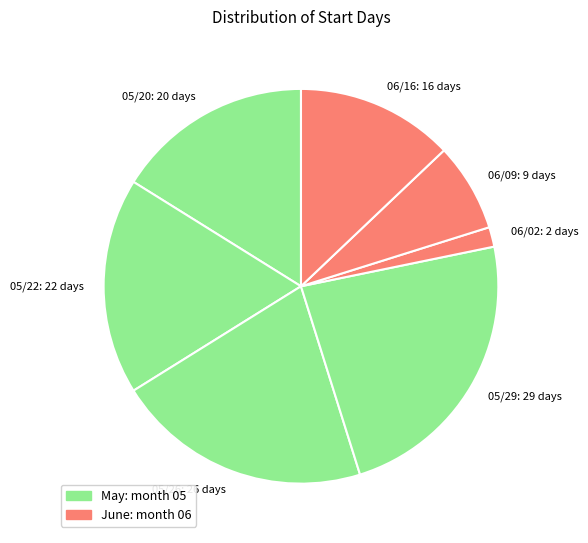

Do 05/26 and 05/22 together represent more than half of the pie?

No